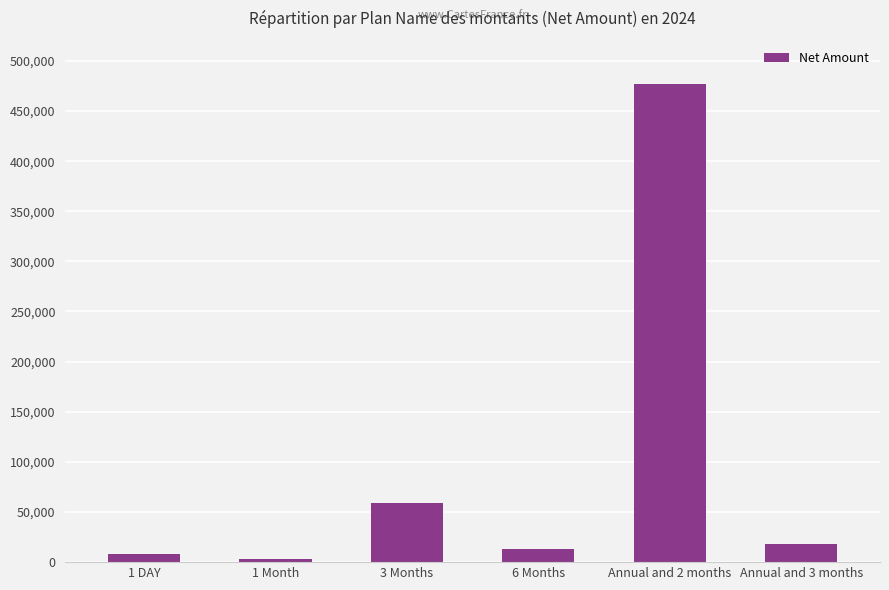

What is the difference between the maximum and minimum values?

473500